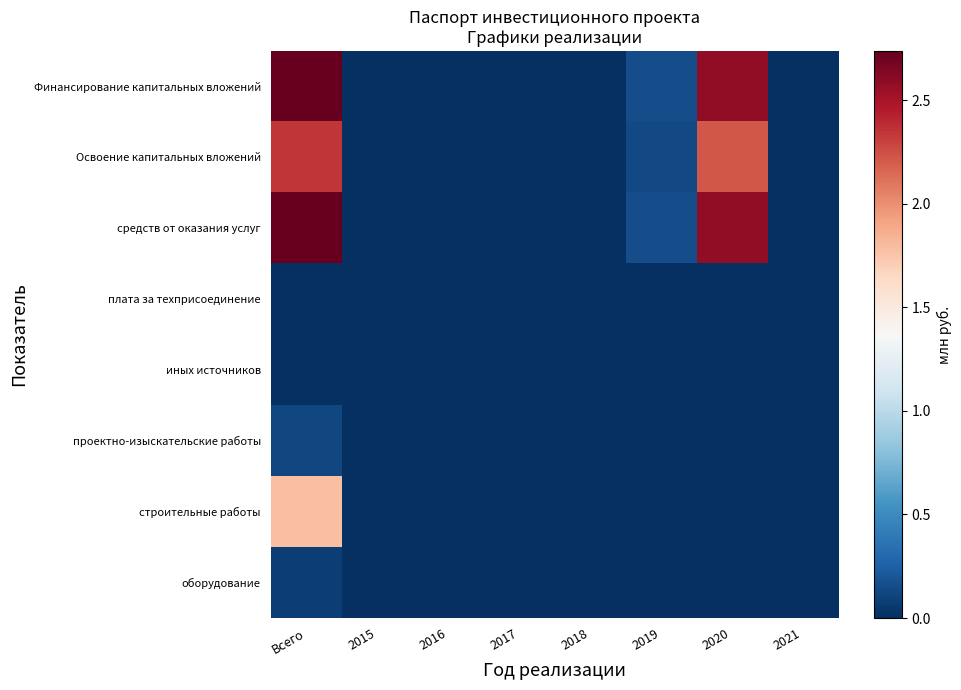

Reading right to left, list all the values displayed in this chart.

Финансирование капитальных вложений: 2021=0.0	2020=2.6	2019=0.2	2018=0.0	2017=0.0	2016=0.0	2015=0.0	Всего=2.7
Освоение капитальных вложений: 2021=0.0	2020=2.2	2019=0.1	2018=0.0	2017=0.0	2016=0.0	2015=0.0	Всего=2.4
средств от оказания услуг: 2021=0.0	2020=2.6	2019=0.2	2018=0.0	2017=0.0	2016=0.0	2015=0.0	Всего=2.7
плата за техприсоединение: 2021=0.0	2020=0.0	2019=0.0	2018=0.0	2017=0.0	2016=0.0	2015=0.0	Всего=0.0
иных источников: 2021=0.0	2020=0.0	2019=0.0	2018=0.0	2017=0.0	2016=0.0	2015=0.0	Всего=0.0
проектно-изыскательские работы: 2021=0.0	2020=0.0	2019=0.0	2018=0.0	2017=0.0	2016=0.0	2015=0.0	Всего=0.1
строительные работы: 2021=0.0	2020=0.0	2019=0.0	2018=0.0	2017=0.0	2016=0.0	2015=0.0	Всего=1.8
оборудование: 2021=0.0	2020=0.0	2019=0.0	2018=0.0	2017=0.0	2016=0.0	2015=0.0	Всего=0.1